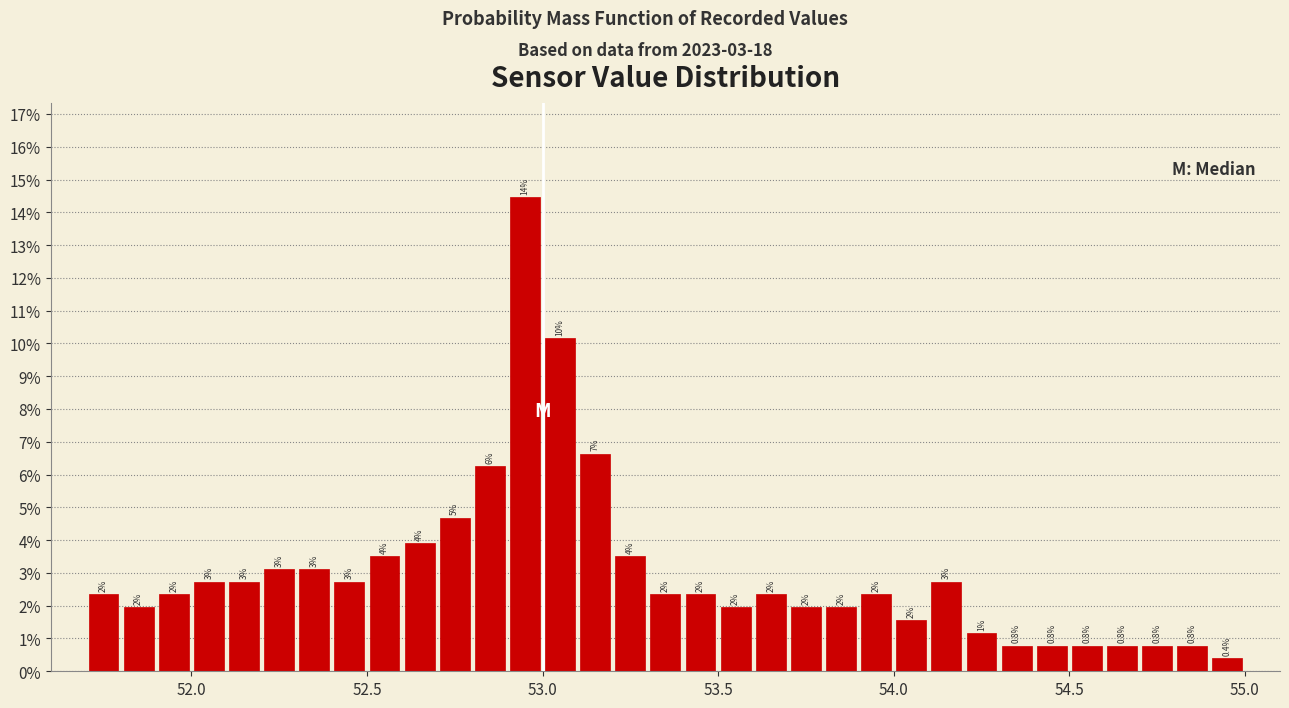

Read against the x-axis, roughly where is the centre of the tallest bar?

52.95